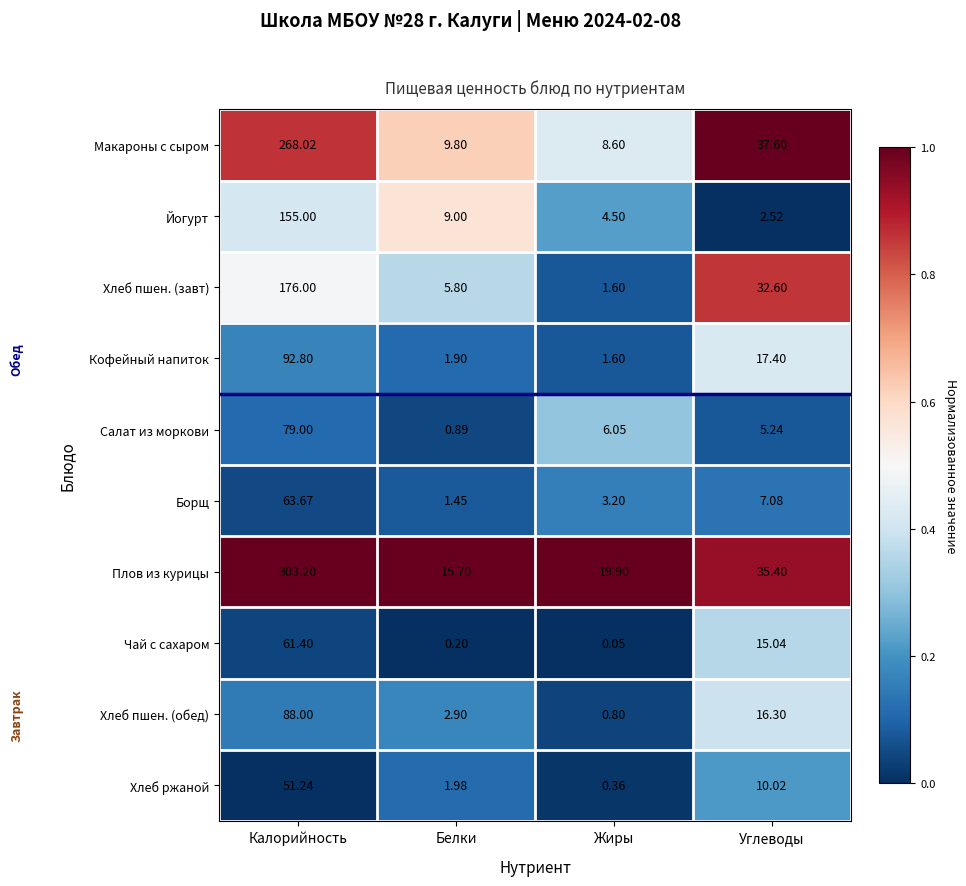

At which category does the chart reach its peak across all series?

Калорийность